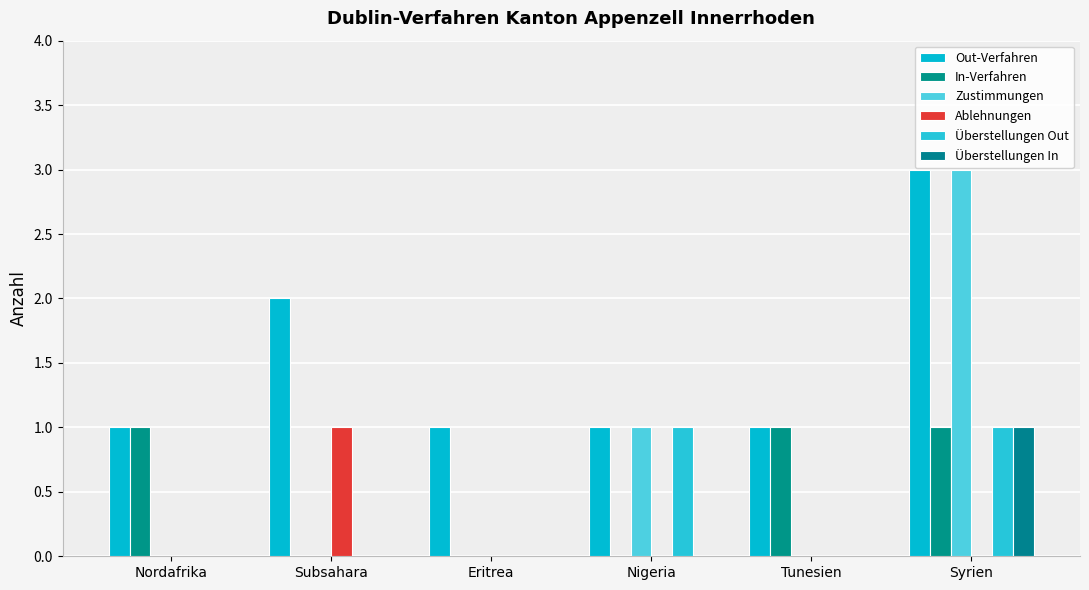

Reading right to left, list all the values displayed in this chart.

Out-Verfahren: 3	1	1	1	2	1
In-Verfahren: 1	1	0	0	0	1
Zustimmungen: 3	0	1	0	0	0
Ablehnungen: 0	0	0	0	1	0
Überstellungen Out: 1	0	1	0	0	0
Überstellungen In: 1	0	0	0	0	0